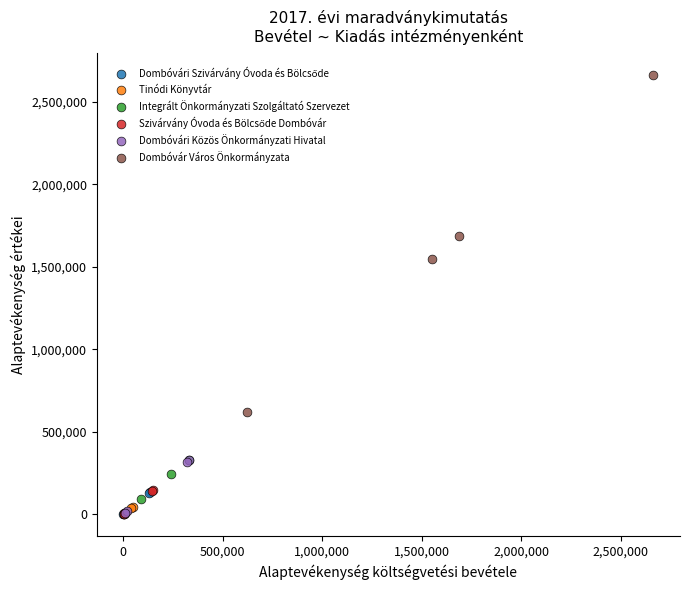

Which series has the widest spread of Y values?

Dombóvár Város Önkormányzata